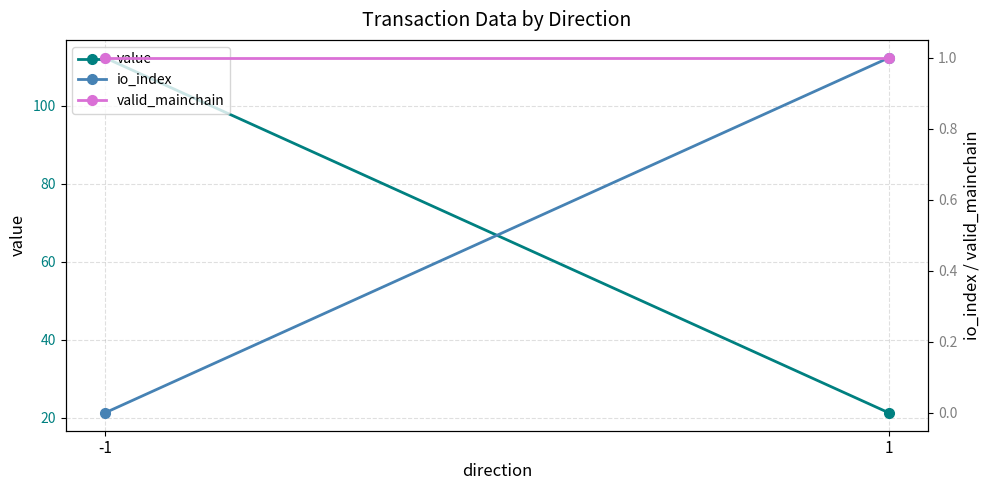

At how many categories does at least one series exceed 108?

1